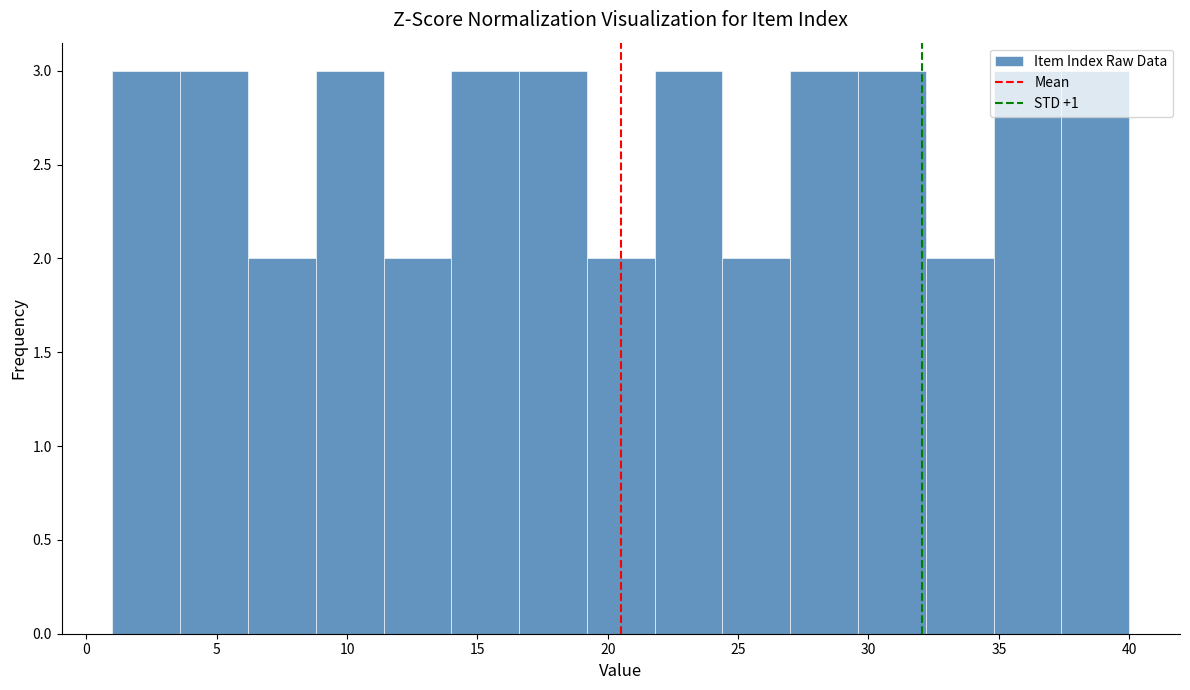

Reading left to right, transcribe this chart: for each bar, give the range it covers on the x-axis and its height. Neither the bar edges nor the heights are printed on the chart, so give them approximately, as read against the axes.

1.0 to 3.6: 3
3.6 to 6.2: 3
6.2 to 8.8: 2
8.8 to 11.4: 3
11.4 to 14.0: 2
14.0 to 16.6: 3
16.6 to 19.2: 3
19.2 to 21.8: 2
21.8 to 24.4: 3
24.4 to 27.0: 2
27.0 to 29.6: 3
29.6 to 32.2: 3
32.2 to 34.8: 2
34.8 to 37.4: 3
37.4 to 40.0: 3